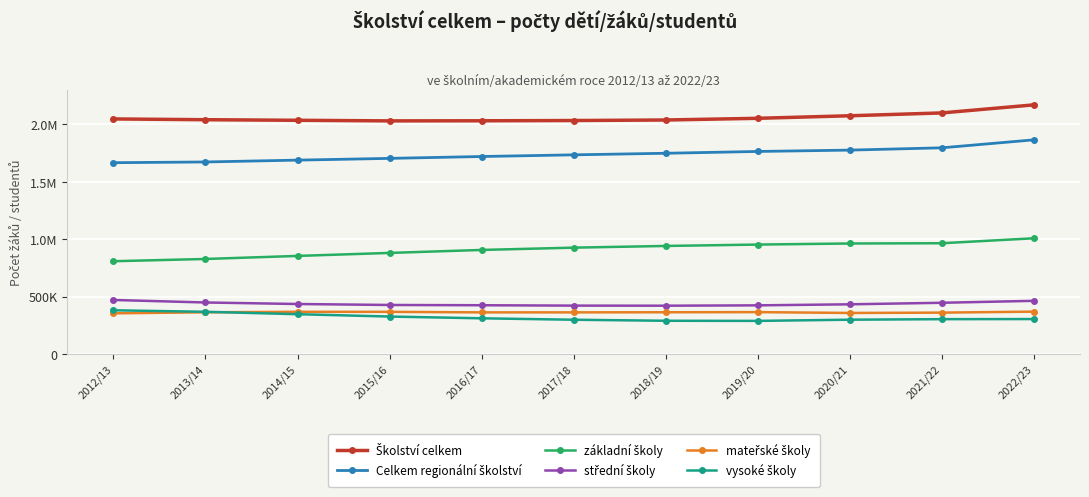

What is the value of the základní školy point at the 9th from the left?

962348